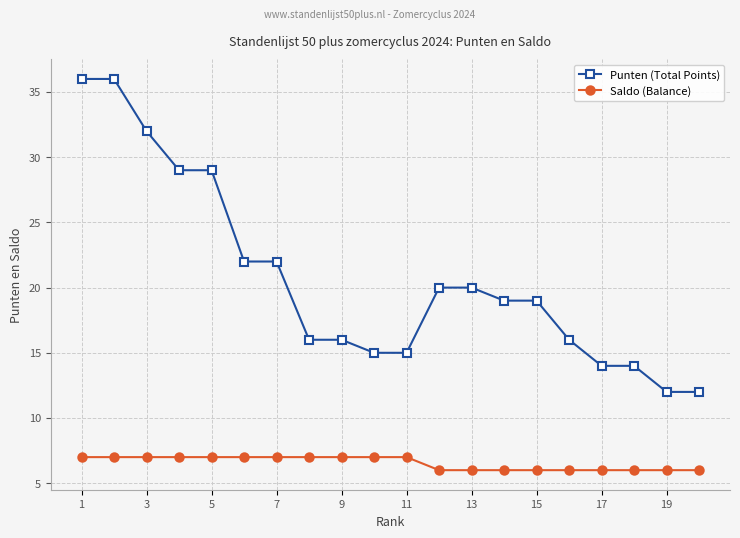

What is the difference between the maximum and second lowest values in the Saldo (Balance) series?

1